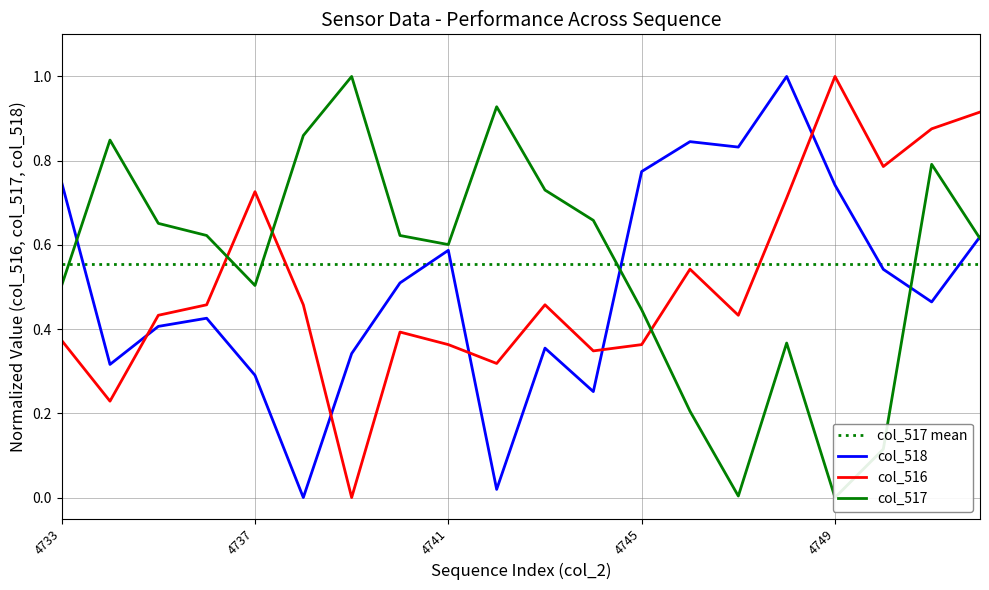

The value of col_518 at 4737 is 0.3. True or false?

True